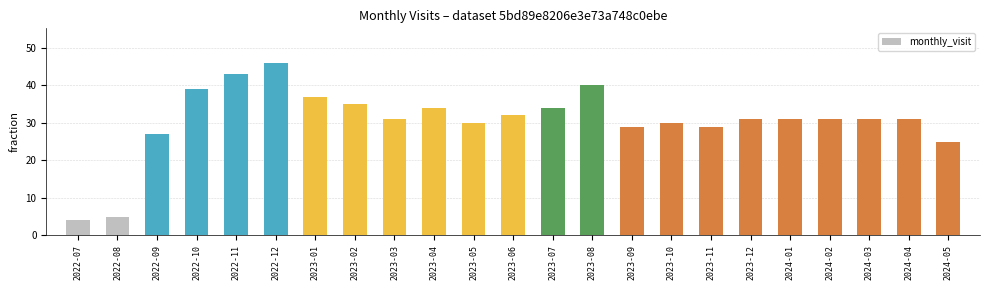

Count the number of categories in the chart.

23